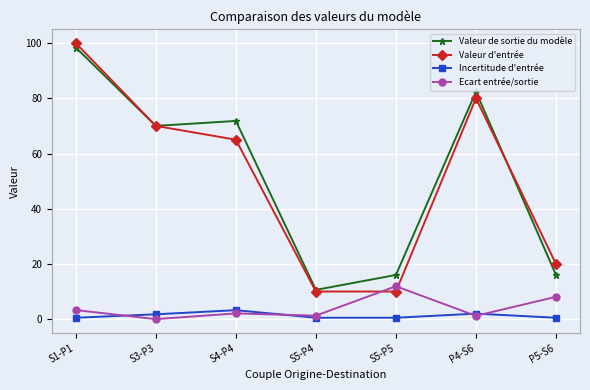

True or false: Incertitude d'entrée and Valeur de sortie du modèle intersect in this chart.

False